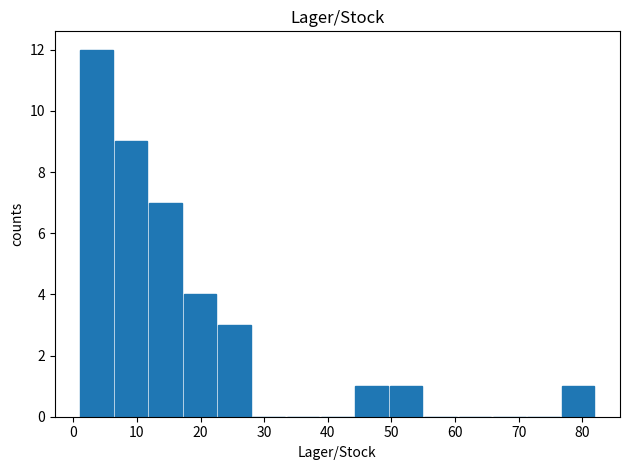

Reading left to right, list every bar in this chart as the range it spans on the x-axis followed by its height. Neither the bar edges nor the heights are printed on the chart, so give them approximately, as read against the axes.

1.0 to 6.4: 12
6.4 to 11.8: 9
11.8 to 17.2: 7
17.2 to 22.6: 4
22.6 to 28.0: 3
28.0 to 33.4: 0
33.4 to 38.8: 0
38.8 to 44.2: 0
44.2 to 49.6: 1
49.6 to 55.0: 1
55.0 to 60.4: 0
60.4 to 65.8: 0
65.8 to 71.2: 0
71.2 to 76.6: 0
76.6 to 82.0: 1